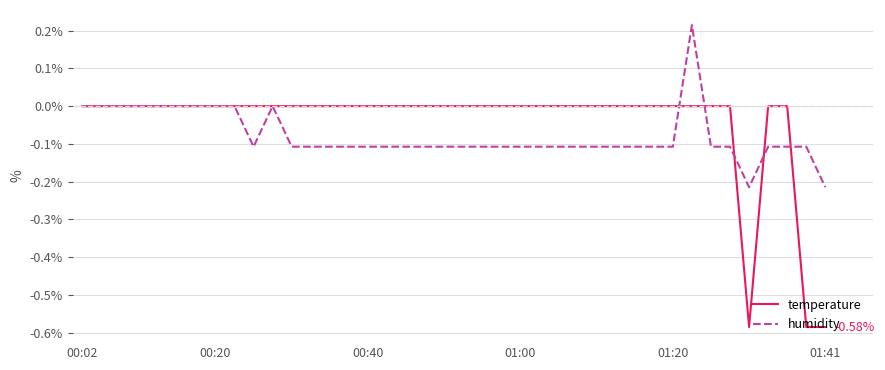

What are all the series names shown in the legend?

temperature, humidity